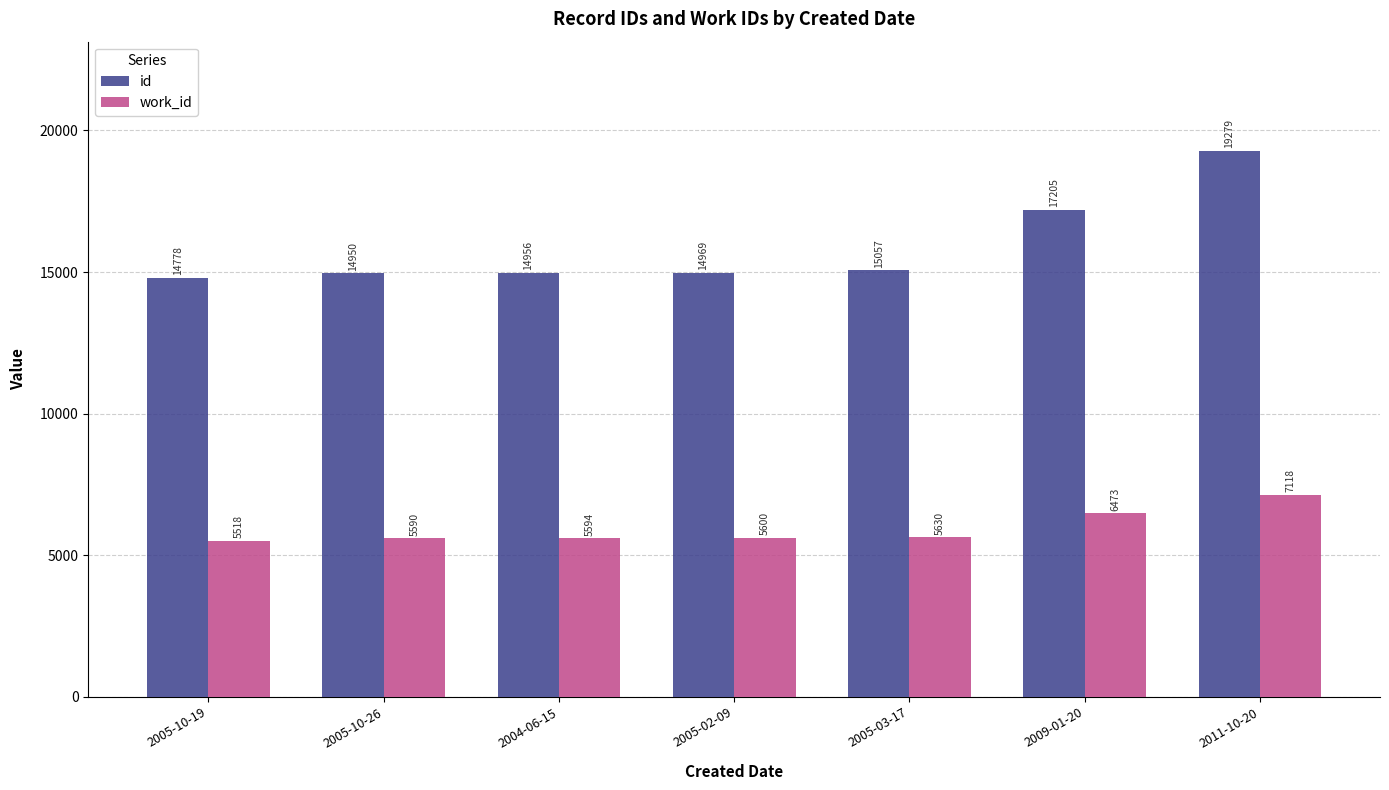

What is the total value across all series at 2005-02-09?

20569